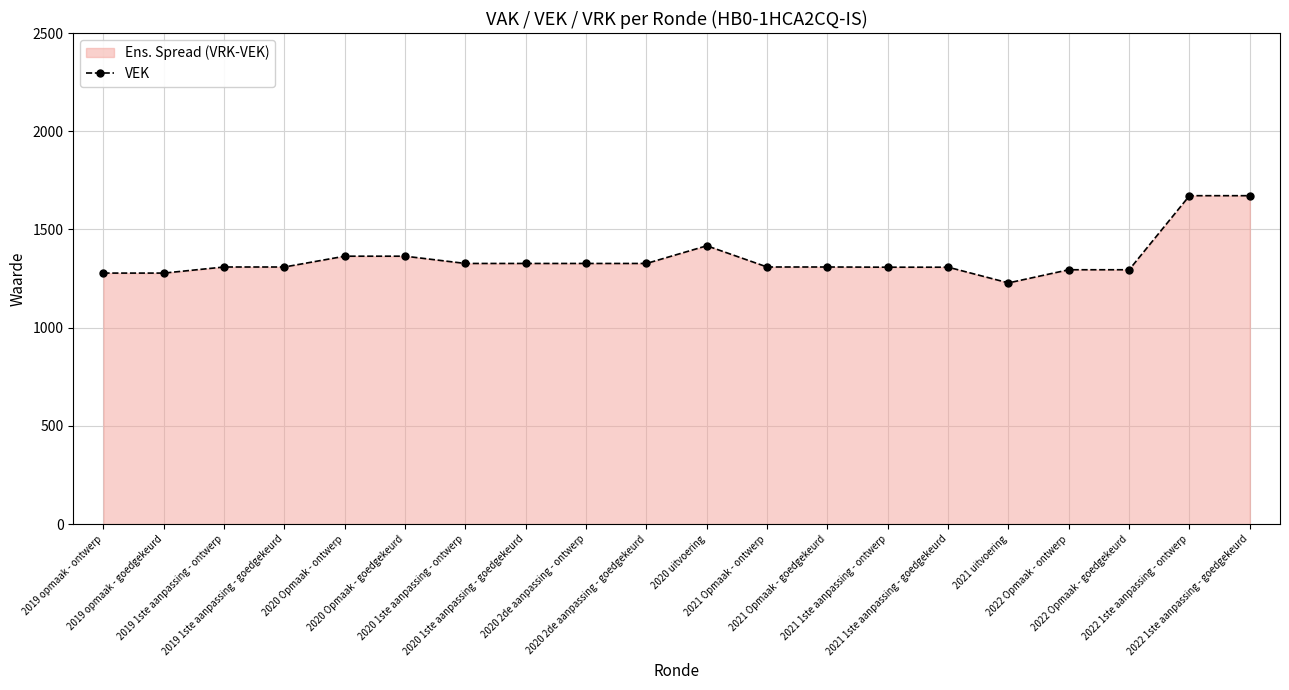

What is the minimum value shown in the chart?

1228